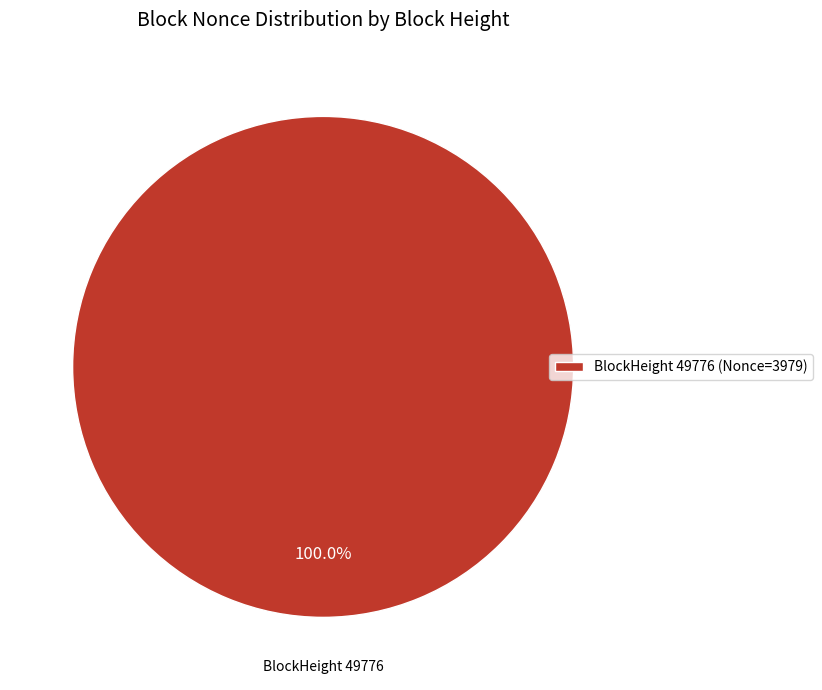

What is the majority slice?

BlockHeight 49776 (Nonce=3979)